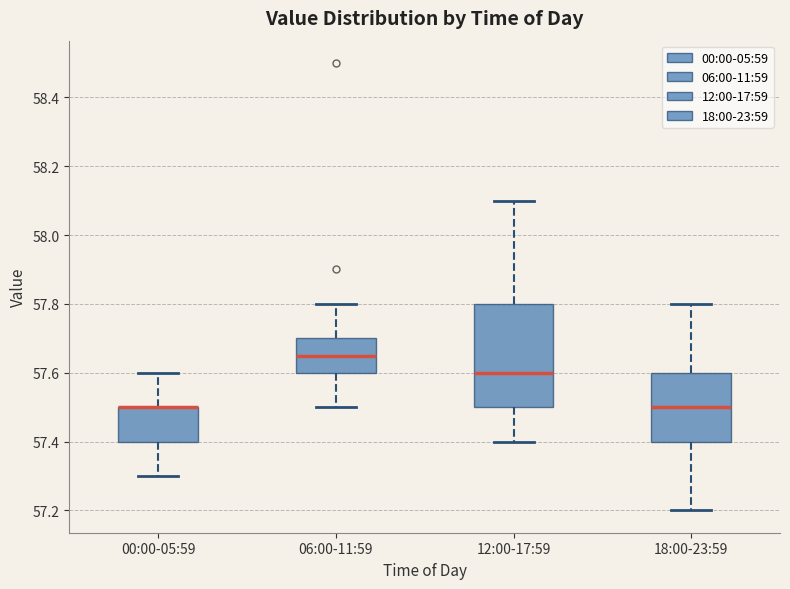

Reading left to right, transcribe this box plot: for each box, give where its median line is, the range the box spans, and where its two whiskers end, as read against the y-axis. The values are not printed on the chart, so give them approximately, as read against the axis.

00:00-05:59: median 57.50 (drawn on the box's upper edge), box 57.40 to 57.50, whiskers 57.30 to 57.60
06:00-11:59: median 57.66, box 57.60 to 57.70, whiskers 57.50 to 57.80
12:00-17:59: median 57.60, box 57.50 to 57.80, whiskers 57.40 to 58.10
18:00-23:59: median 57.50, box 57.40 to 57.60, whiskers 57.20 to 57.80